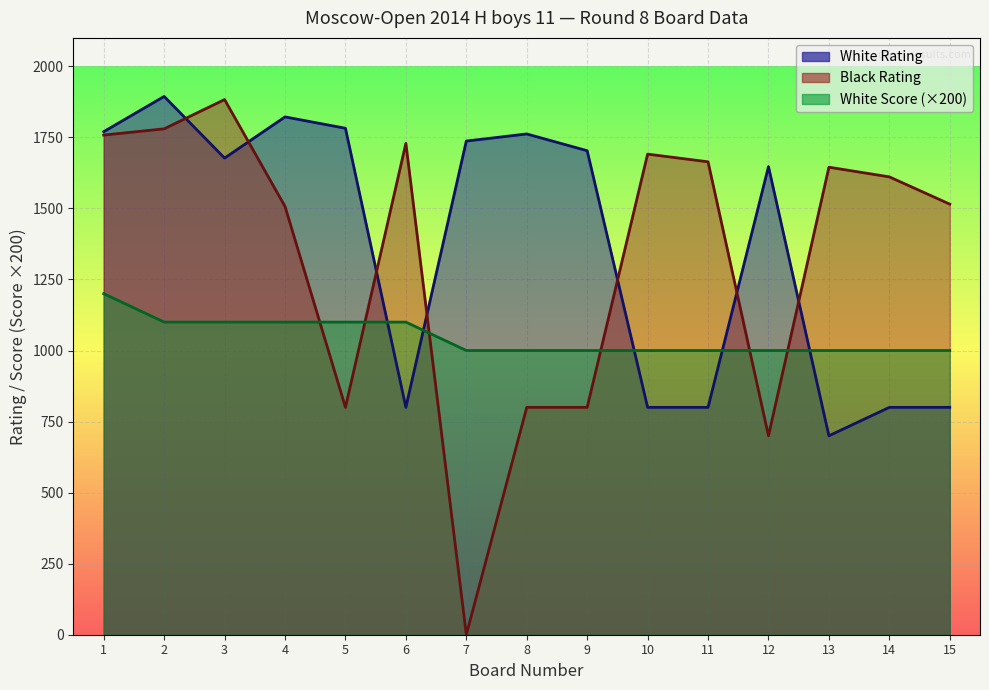

What is the total value across all series at 13?

3345